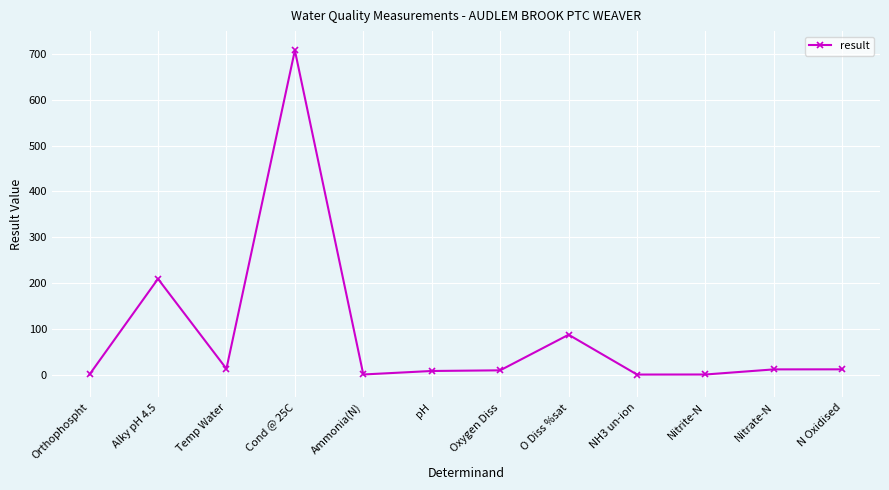

At which label is the value closest to 354?

Alky pH 4.5